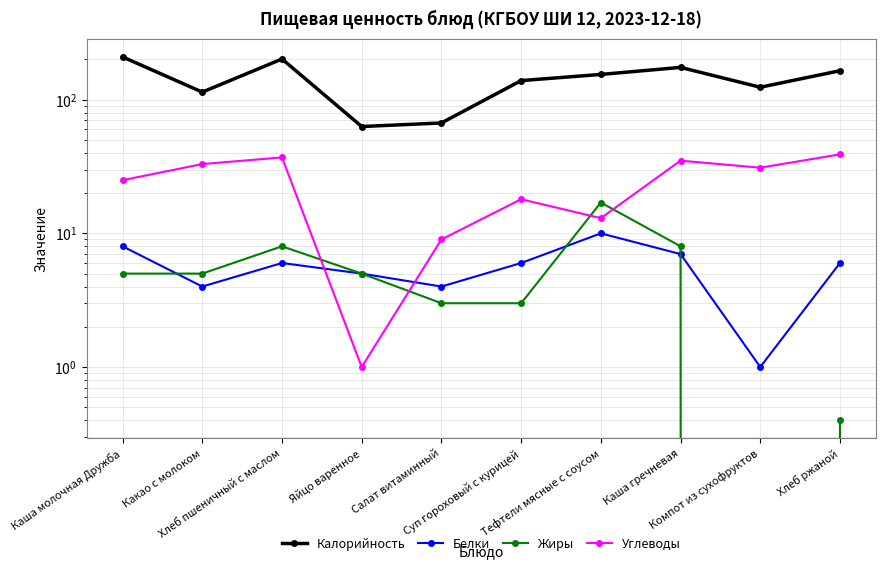

Reading right to left, list all the values displayed in this chart.

Калорийность: 164.8	124.0	174.5	154.6	139.0	67.0	63.0	201.7	114.0	209.0
Белки: 6.0	1.0	7.0	10.0	6.0	4.0	5.0	6.0	4.0	8.0
Жиры: 0.4	0.0	8.0	17.0	3.0	3.0	5.0	8.0	5.0	5.0
Углеводы: 39.0	31.0	35.0	13.0	18.0	9.0	1.0	37.0	33.0	25.0